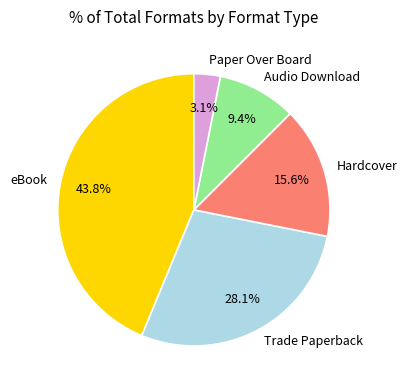

What percentage do eBook and Paper Over Board together represent?

46.9%